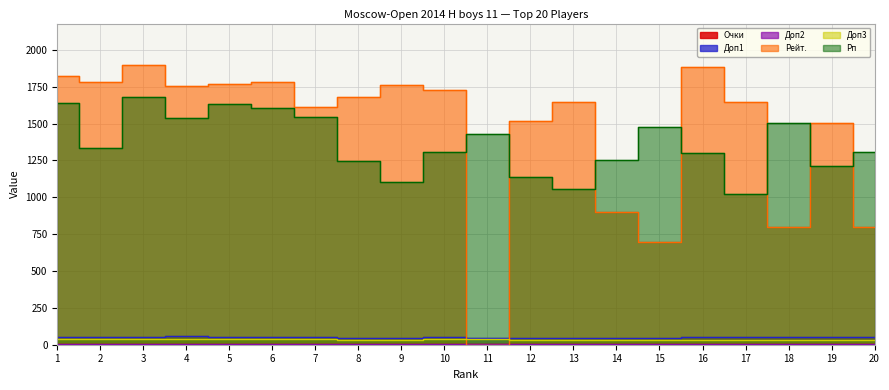

How many categories are shown in the chart?

20